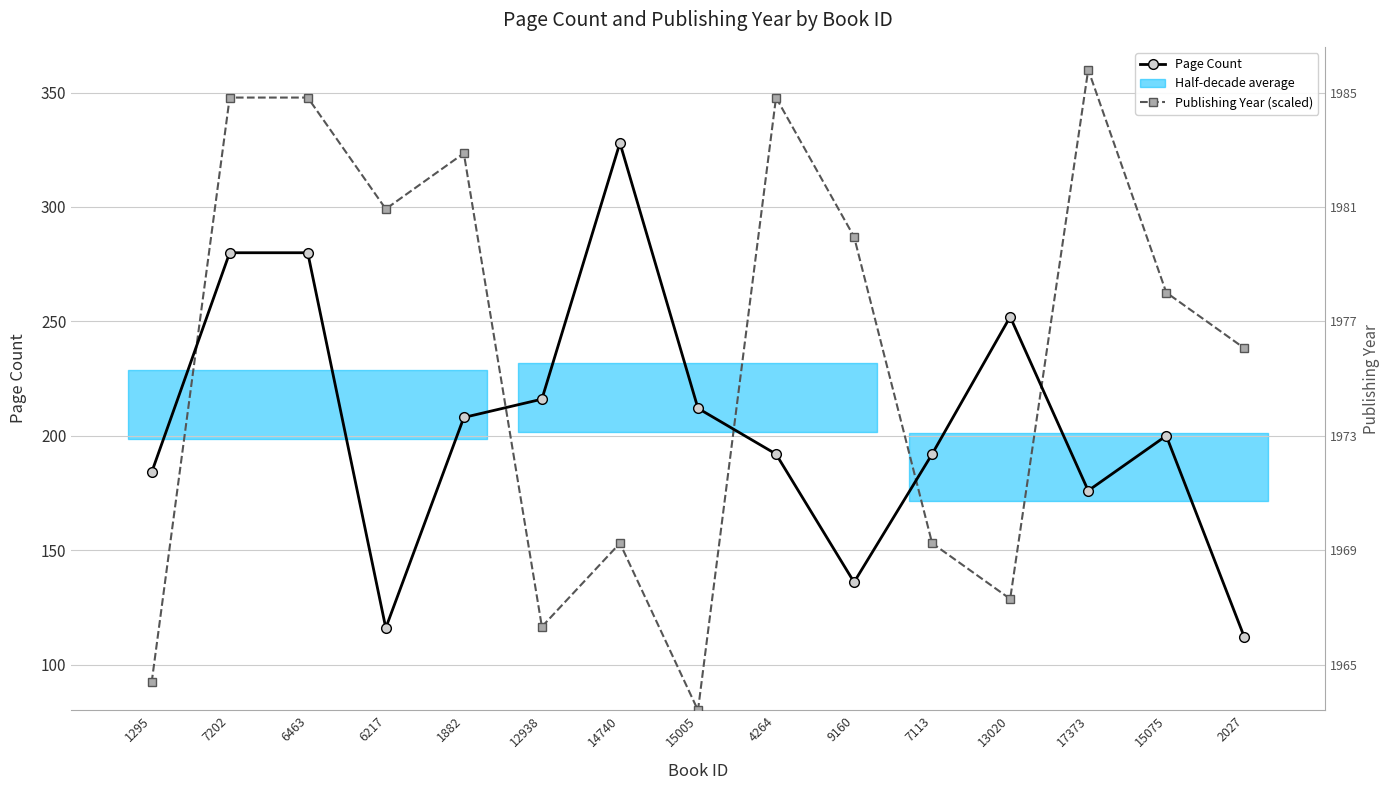

Does the chart have visible grid lines?

Yes